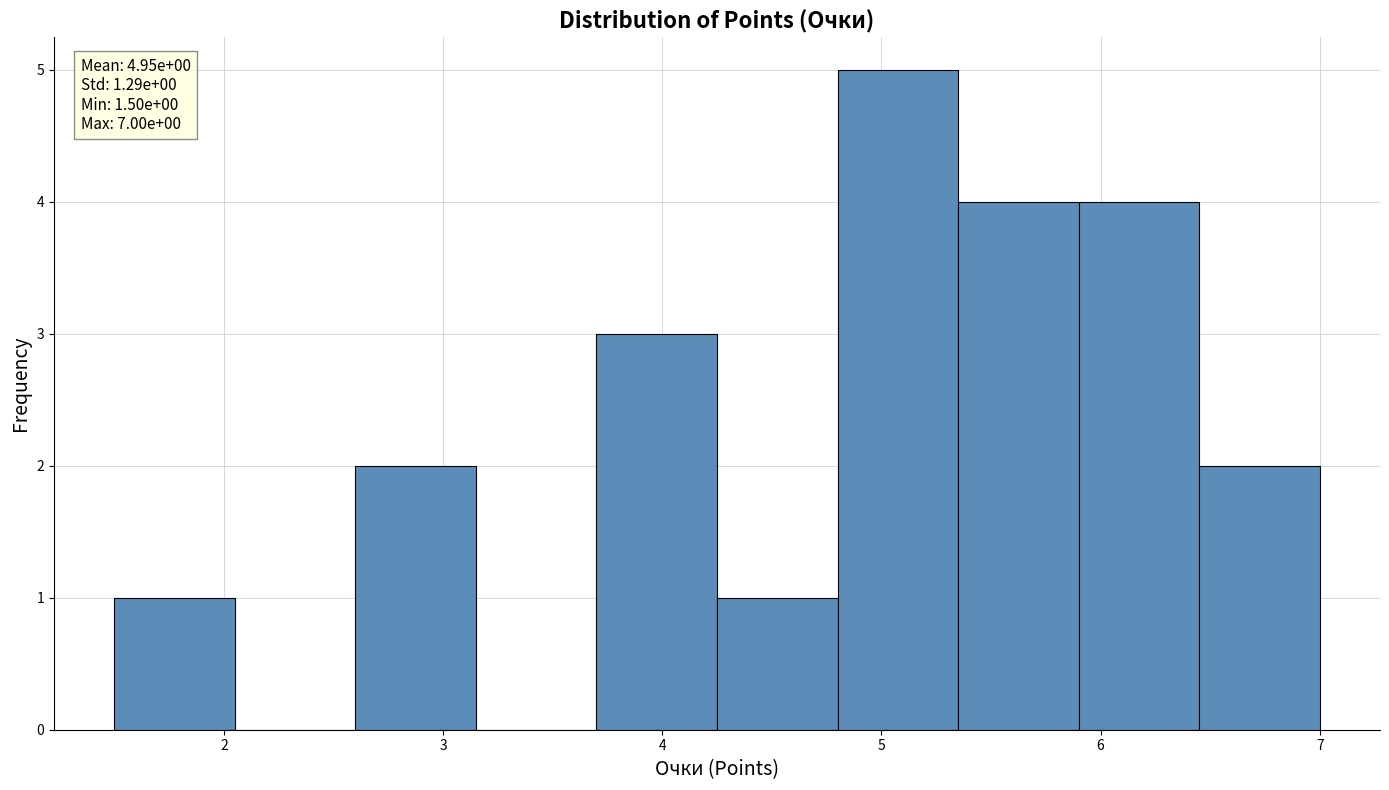

Over which range of the x-axis is the bar tallest?

4.80 to 5.35